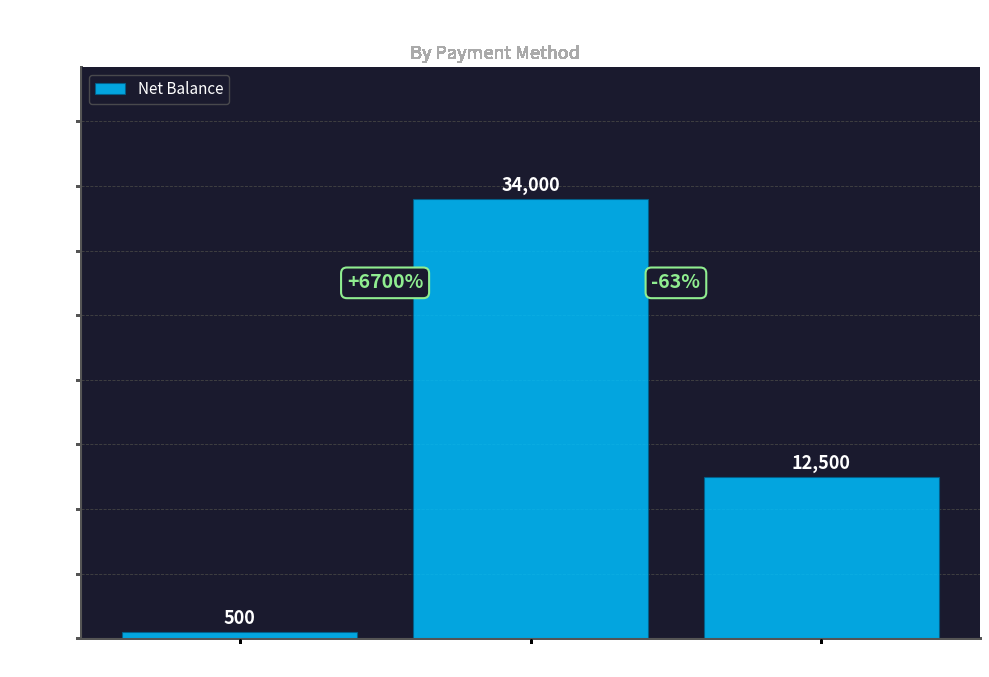

What is the sum of all values?

47000